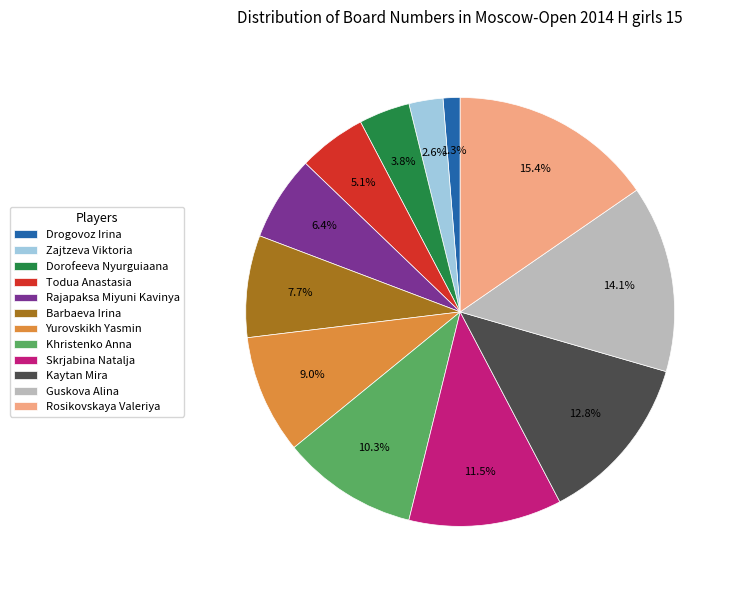

Is Skrjabina Natalja the majority of the pie?

No